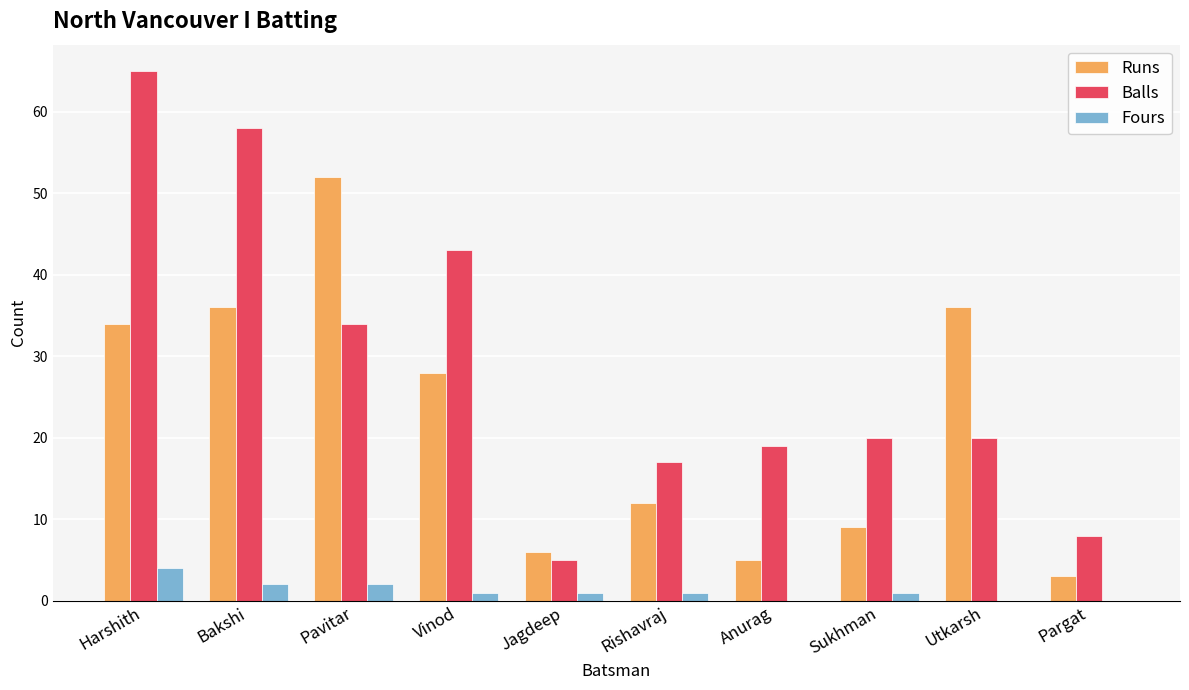

How many distinct data groups are displayed?

3